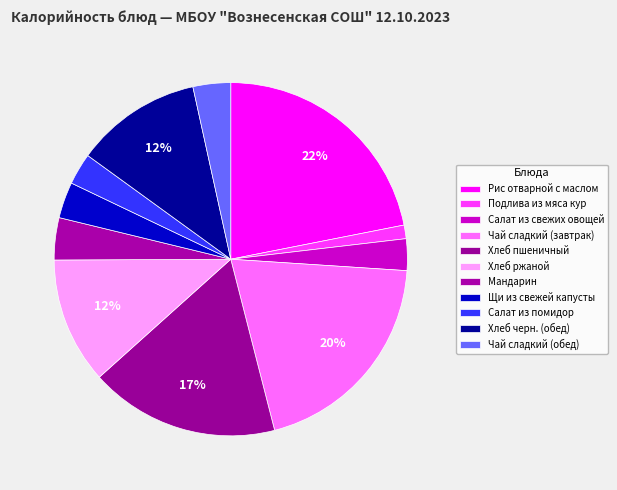

What percentage do Чай сладкий (обед) and Рис отварной с маслом together represent?

25.3%